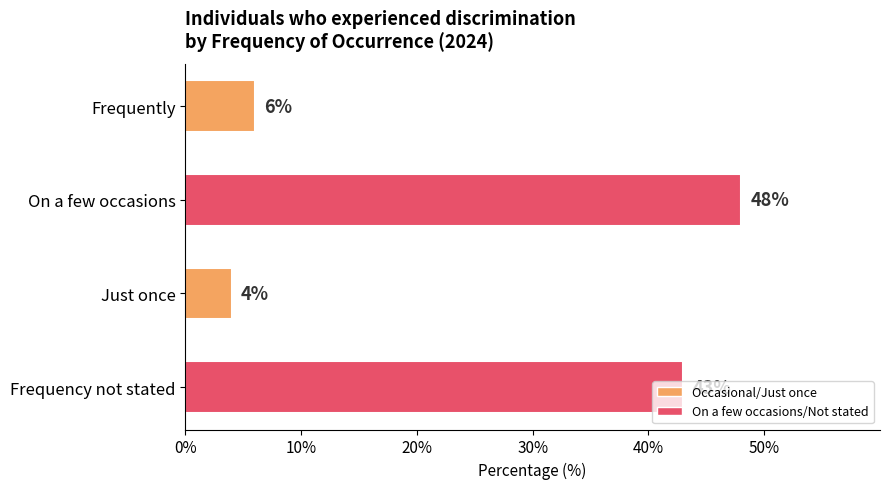

Between Just once and Frequency not stated, which is larger?

Frequency not stated